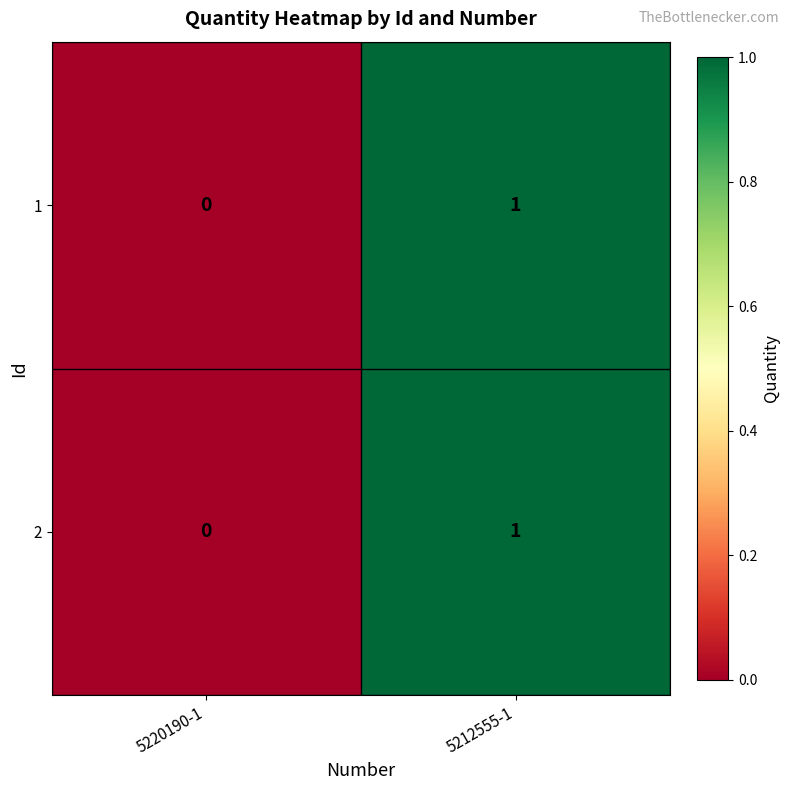

Which label corresponds to the smallest value in the chart?

5220190-1